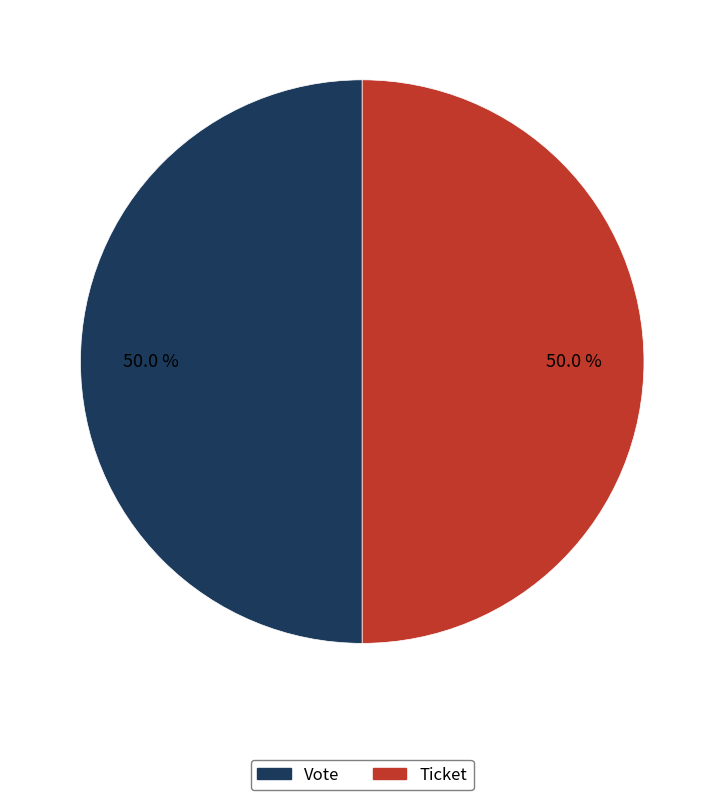

What portion of the pie excludes Vote?

50.0%